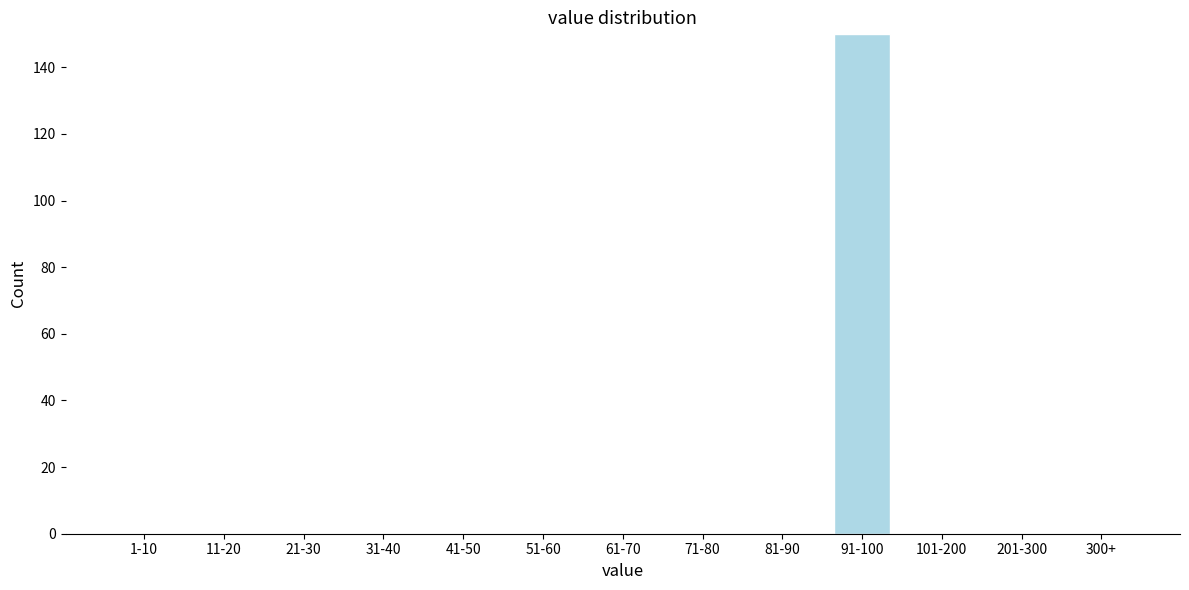

Reading left to right, list all the values displayed in this chart.

1-10=0	11-20=0	21-30=0	31-40=0	41-50=0	51-60=0	61-70=0	71-80=0	81-90=0	91-100=150	101-200=0	201-300=0	300+=0